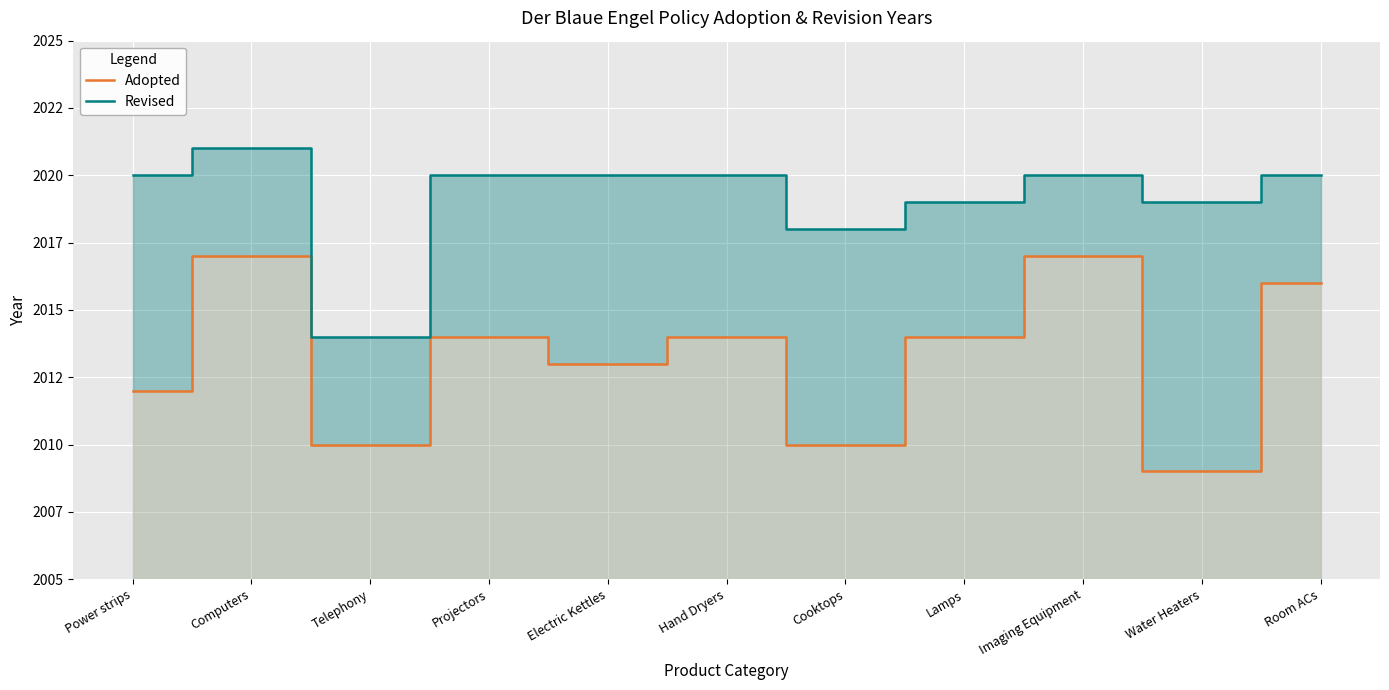

How many values in the Adopted series are below 2014?

5